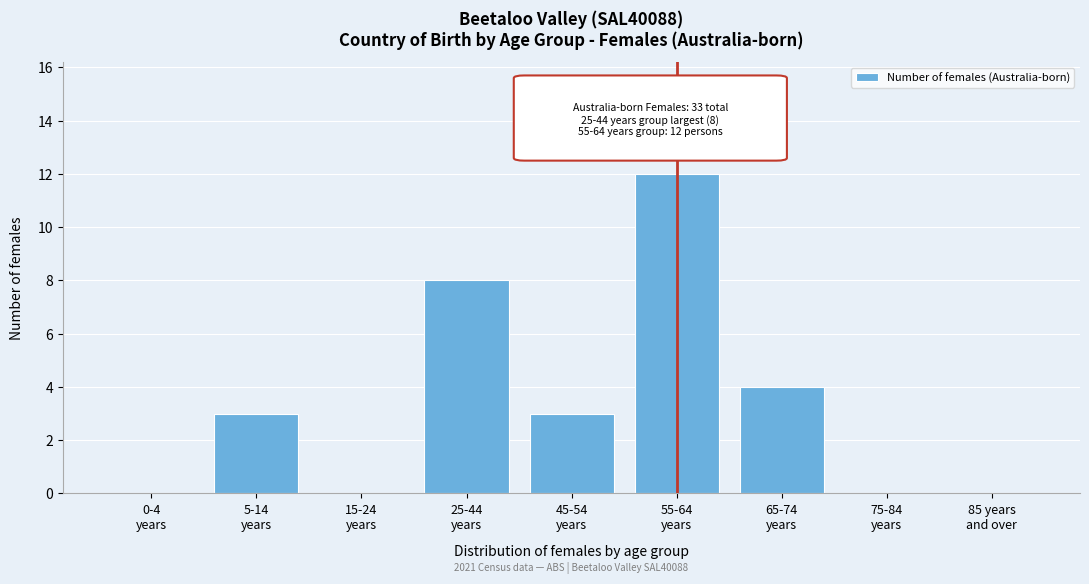

What is the greatest value displayed?

12